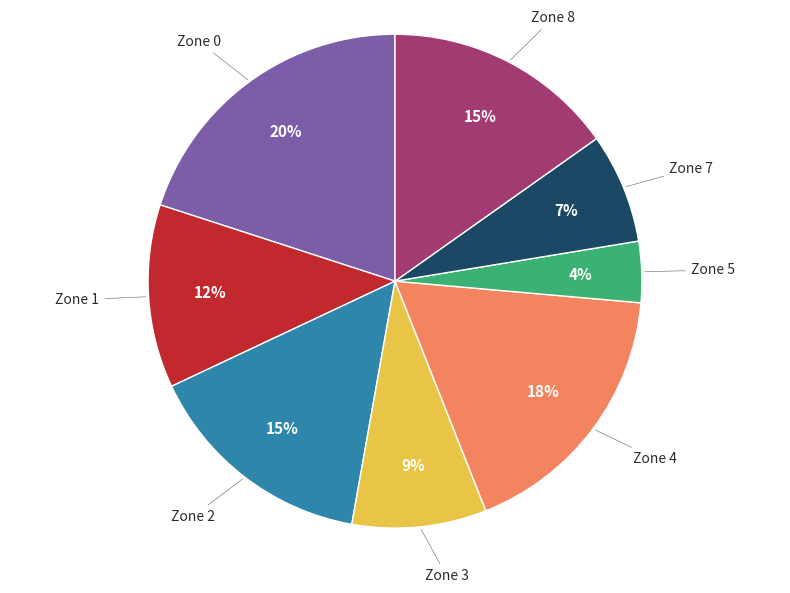

Does Zone 8 represent more than half of the total?

No